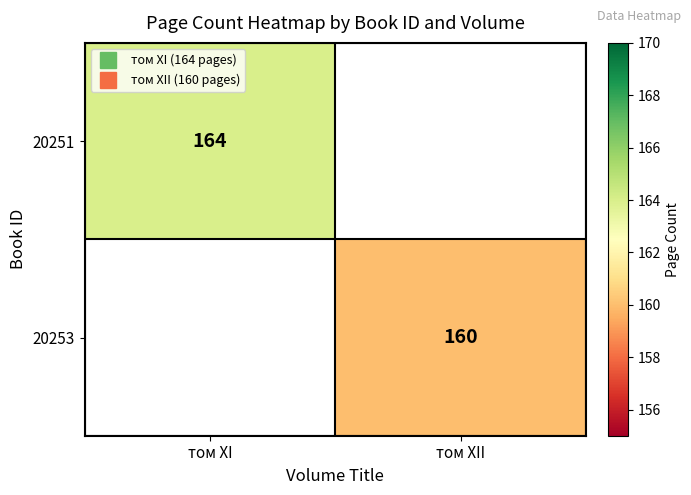

What is the maximum value shown in the chart?

164.0